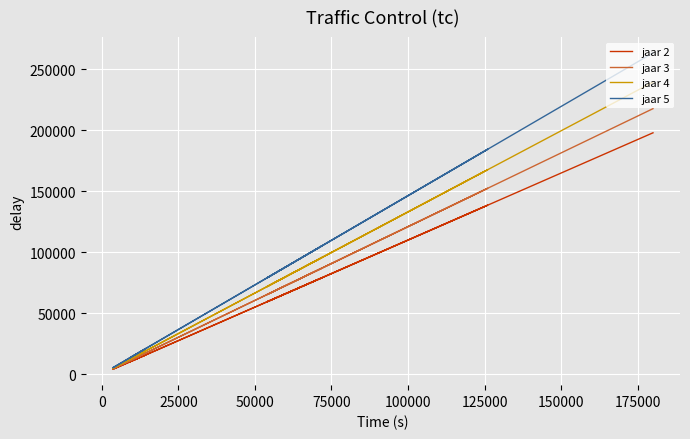

Which has a higher value, 75000 or 100000?

100000